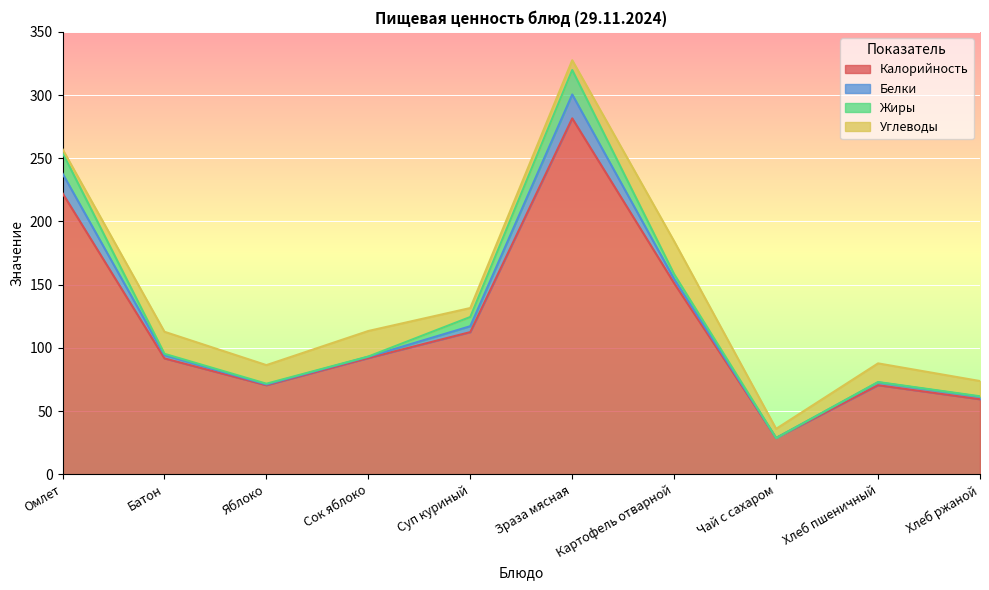

Is the value of Углеводы at Батон greater than the value of Калорийность at Батон?

No